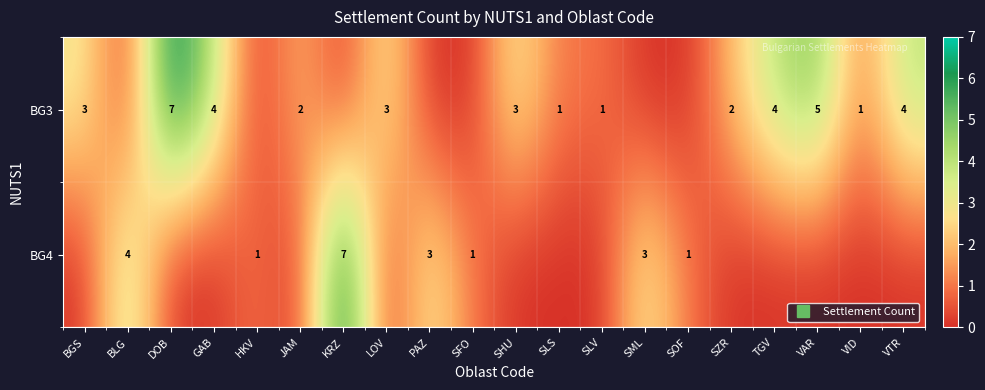

Where is row_0 nearest to the value 3?

BGS